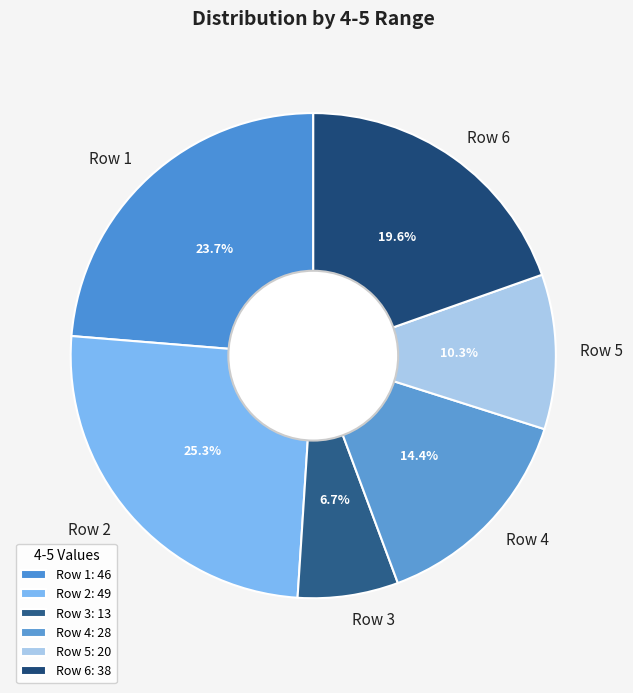

Is the sum of Row 5 and Row 2 greater than half?

No